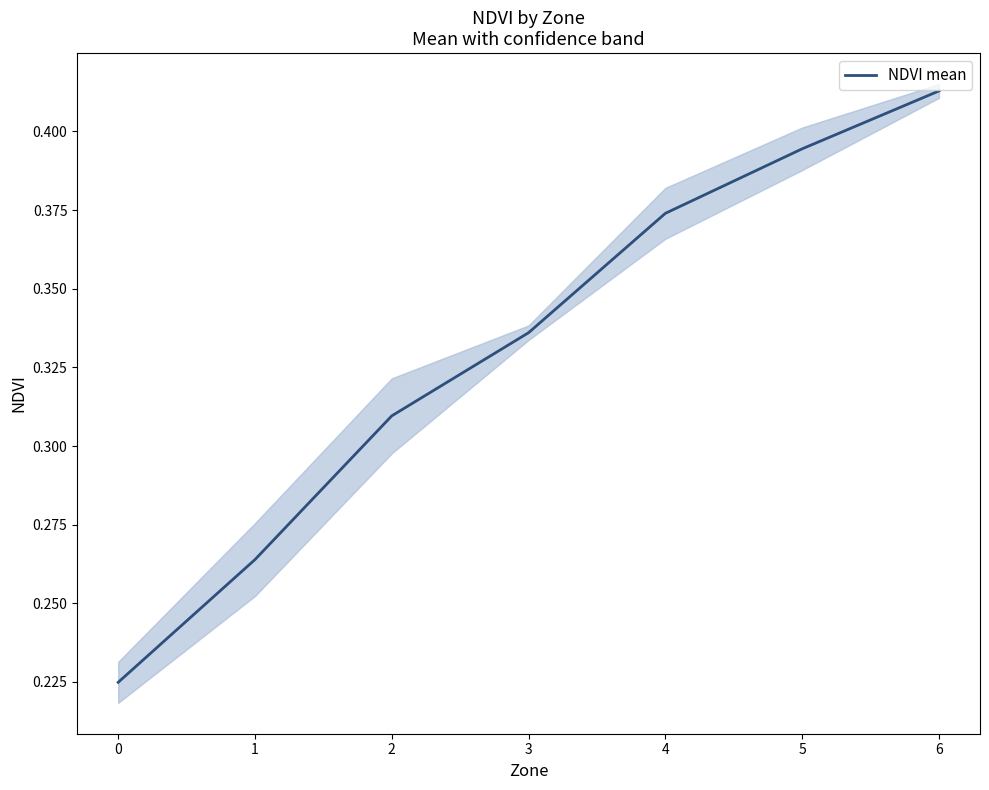

Does the chart have visible grid lines?

No